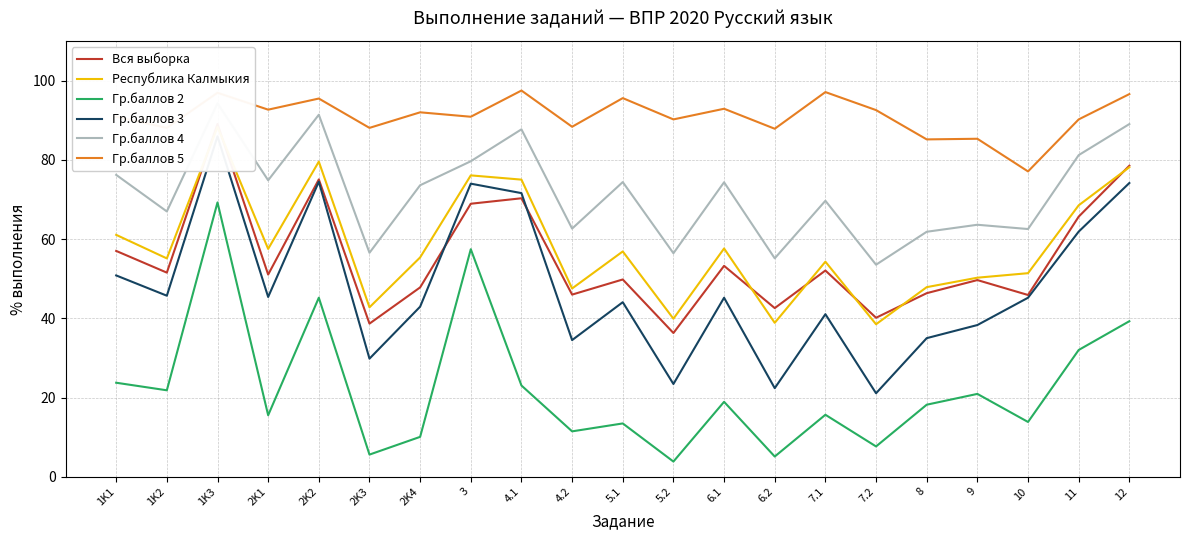

Rank the series at 3 from lowest to highest value.

Гр.баллов 2, Вся выборка, Гр.баллов 3, Республика Калмыкия, Гр.баллов 4, Гр.баллов 5